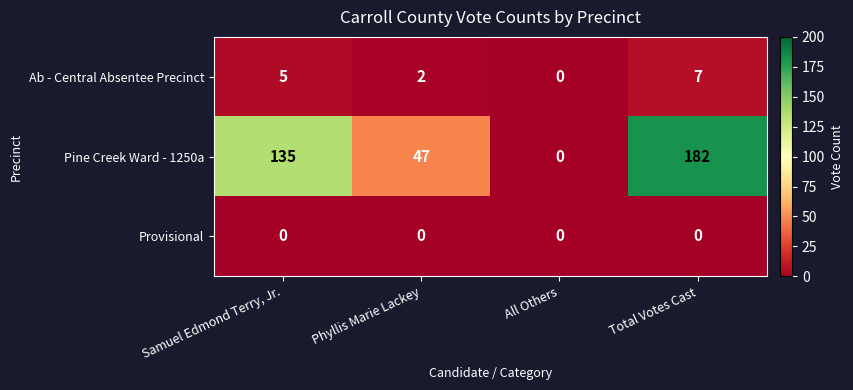

Rank the series at Total Votes Cast from lowest to highest value.

Provisional, Ab - Central Absentee Precinct, Pine Creek Ward - 1250a